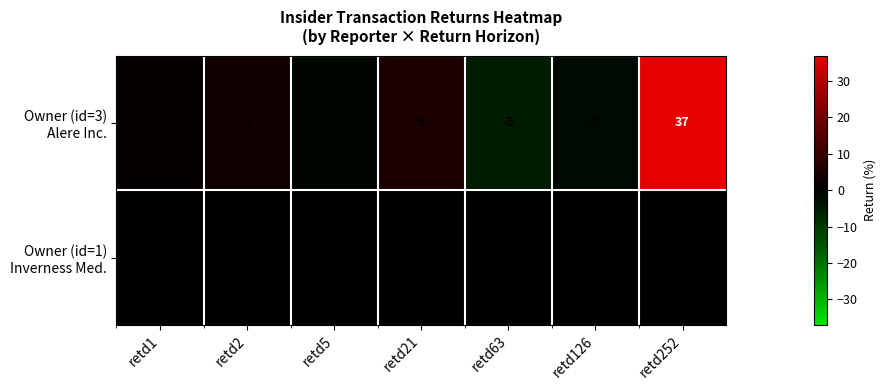

At which category is the sum across all series the highest?

retd252